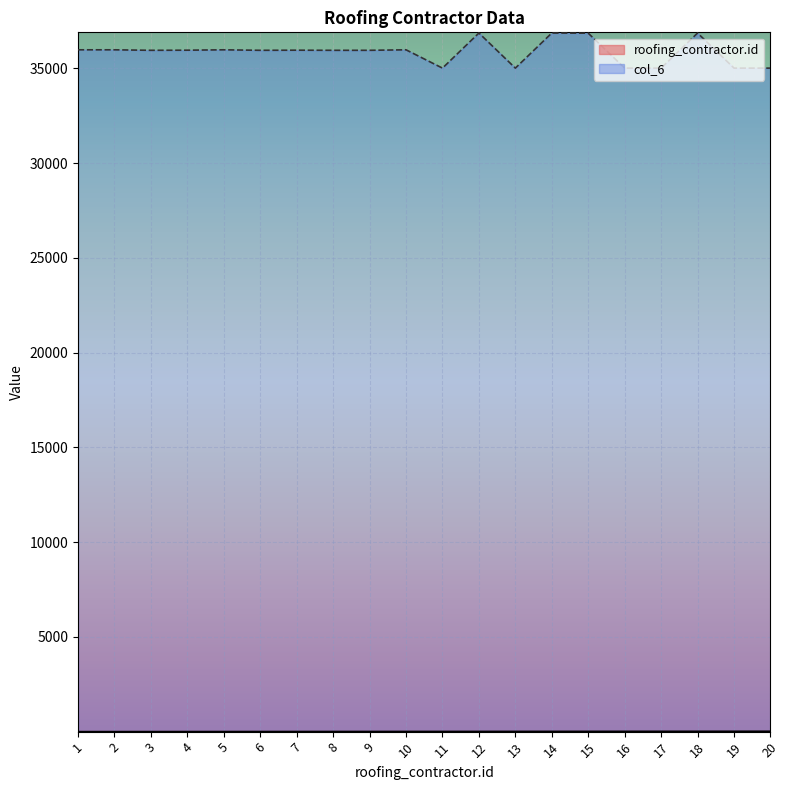

Is it true that col_6 equals 35956 at 7?

True